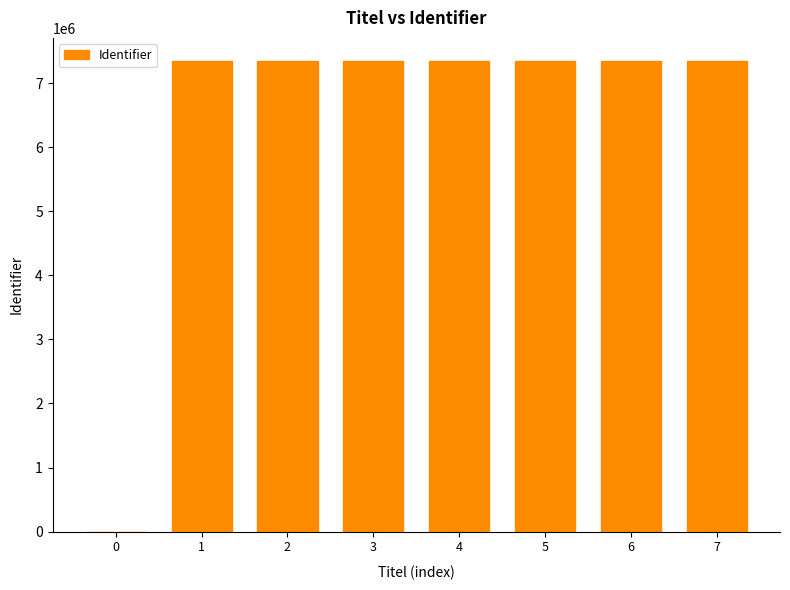

What is the change in value from 4 to 6?

+445